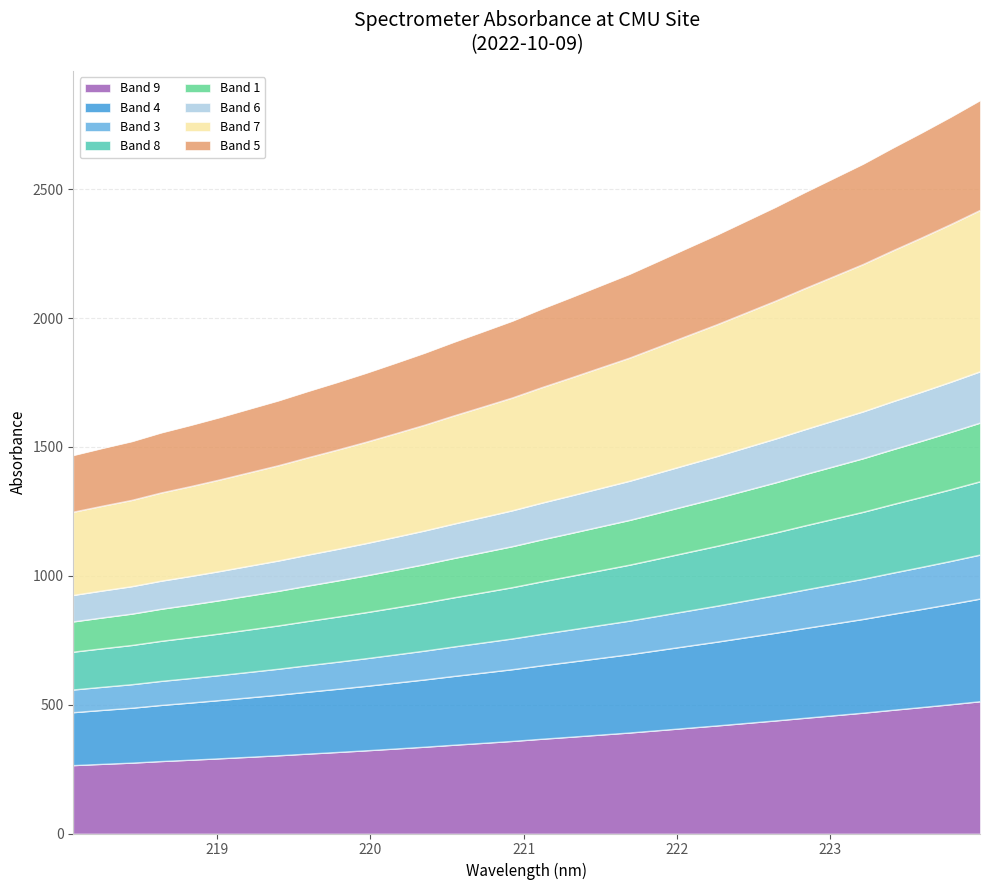

Reading left to right, extract all data points from this chart.

218.0596=557.8	218.2508=568.2	218.442=578.2	218.6332=591.1	218.8244=602.1	219.0156=613.7	219.2067=626.0	219.3979=638.3	219.589=652.0	219.7801=665.2	219.9712=679.0	220.1623=693.7	220.3533=708.6	220.5444=724.7	220.7354=740.2	220.9264=755.9	221.1174=773.6	221.3083=790.5	221.4993=807.7	221.6902=824.9	221.8812=844.2	222.0721=863.6	222.263=882.9	222.4538=903.3	222.6447=923.8	222.8355=945.4	223.0264=966.4	223.2172=987.4	223.408=1010.8	223.5987=1033.4	223.7895=1056.8	223.9802=1081.2